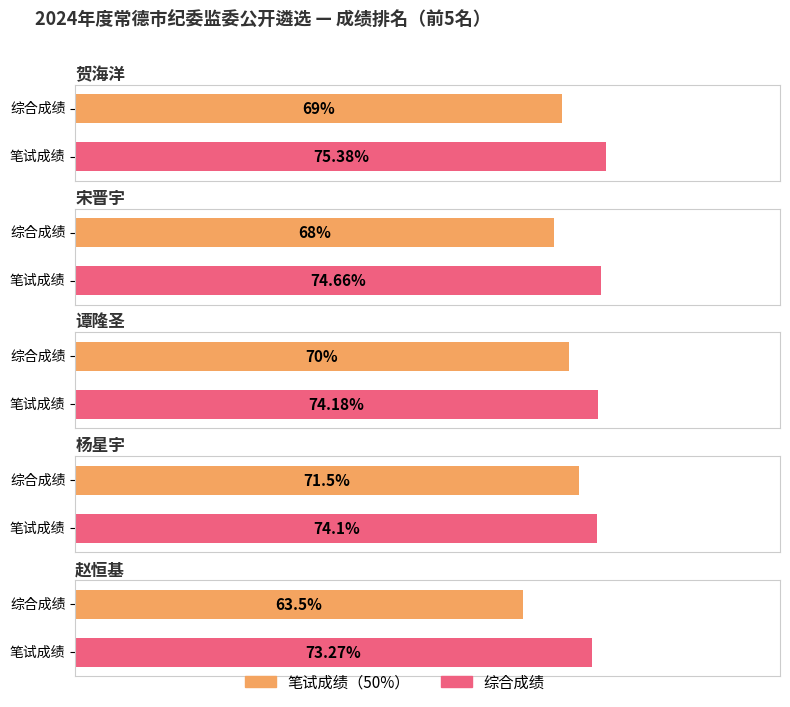

At how many categories does at least one series exceed 12?

10